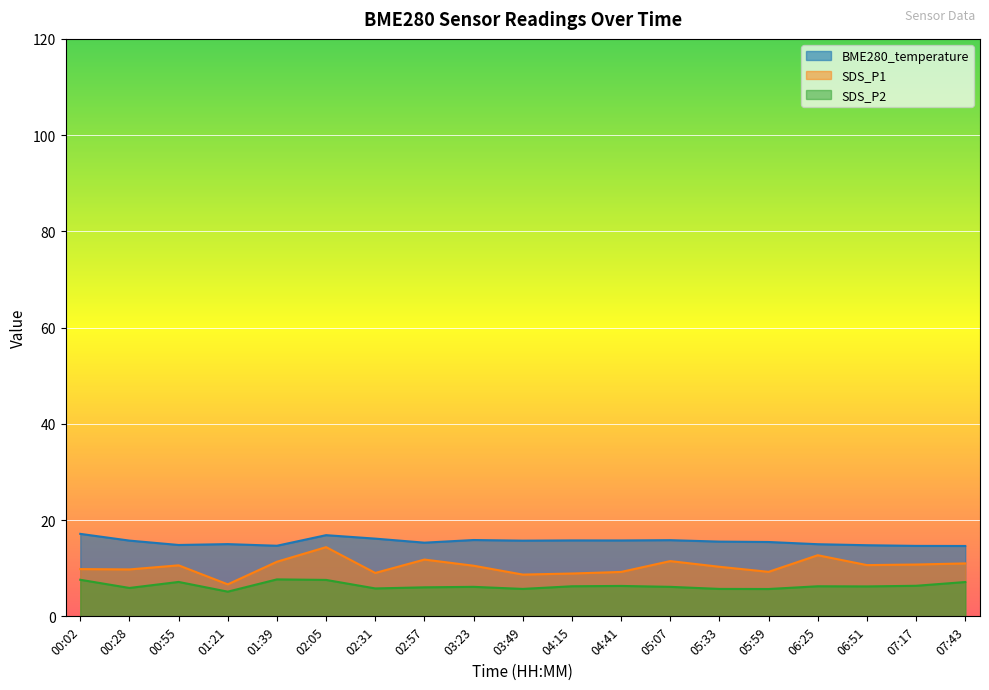

Reading left to right, what are all the values shown in this chart?

BME280_temperature: 17.1	15.7	14.8	15.0	14.7	16.9	16.1	15.3	15.9	15.7	15.8	15.8	15.8	15.5	15.4	15.0	14.8	14.6	14.6
SDS_P1: 9.8	9.8	10.6	6.7	11.3	14.4	9.0	11.8	10.5	8.7	8.9	9.2	11.5	10.3	9.2	12.7	10.7	10.8	11.0
SDS_P2: 7.6	5.9	7.2	5.1	7.7	7.6	5.8	6.0	6.1	5.7	6.2	6.3	6.1	5.7	5.7	6.2	6.2	6.3	7.1